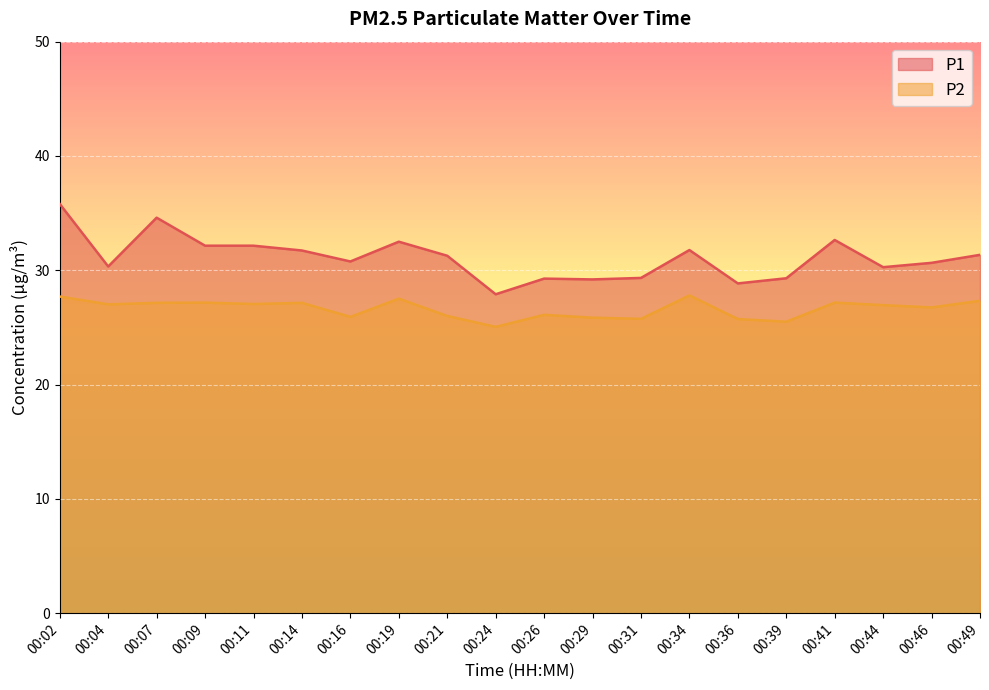

Rank the series by their average value, from lowest to highest.

P2, P1